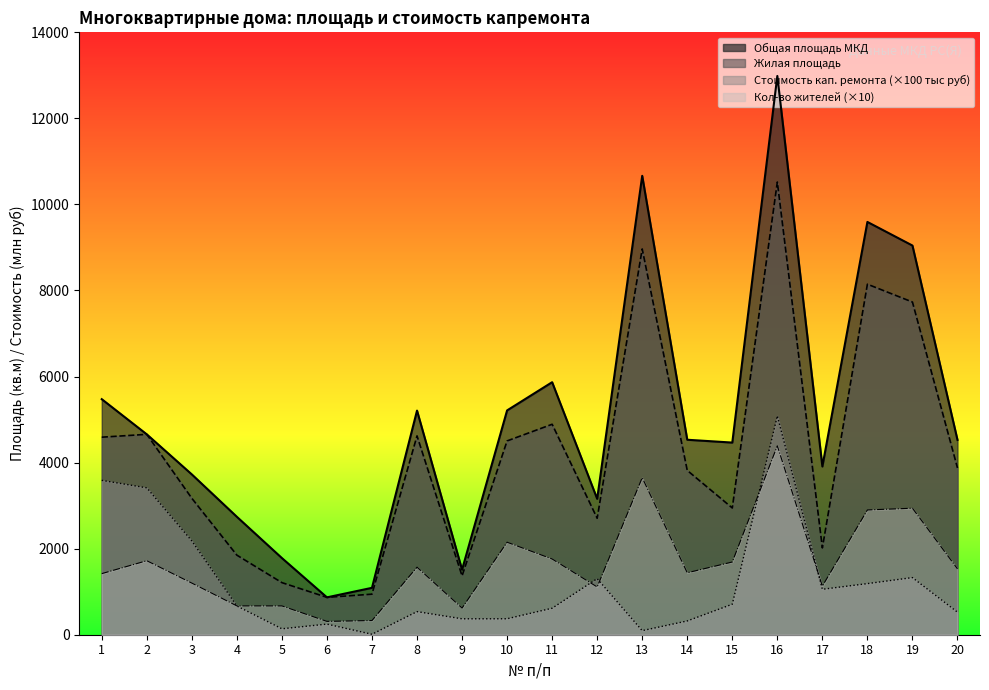

Where is Количество жителей nearest to the value 2350?

10